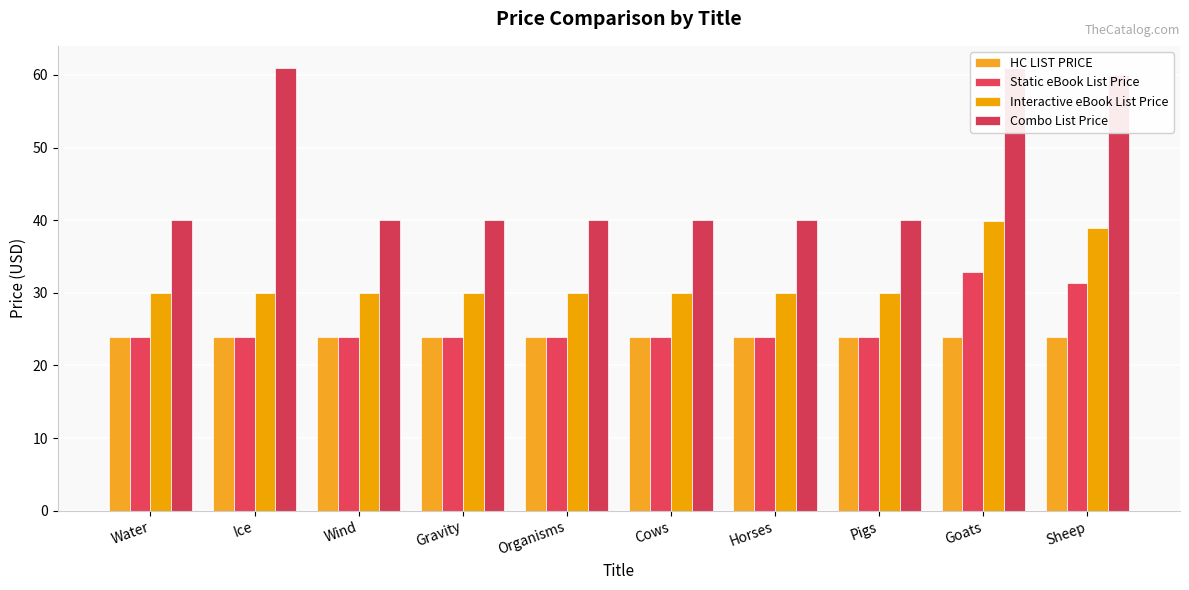

How many categories are shown in the chart?

10